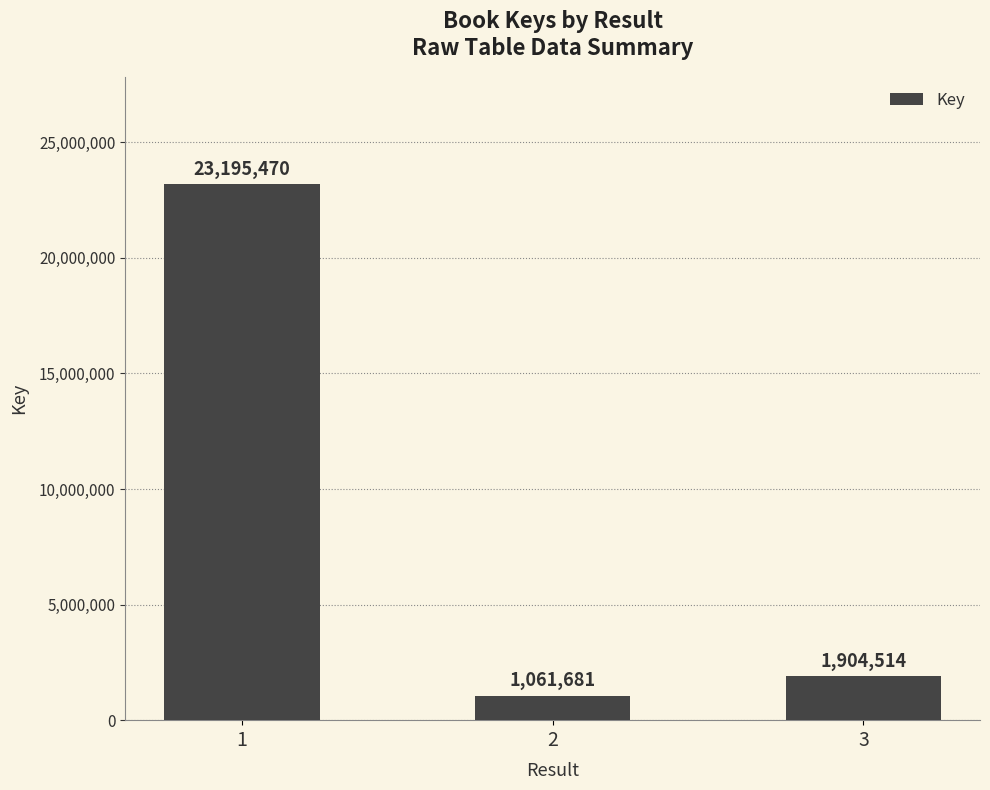

Where is the data nearest to the value 12128575?

3